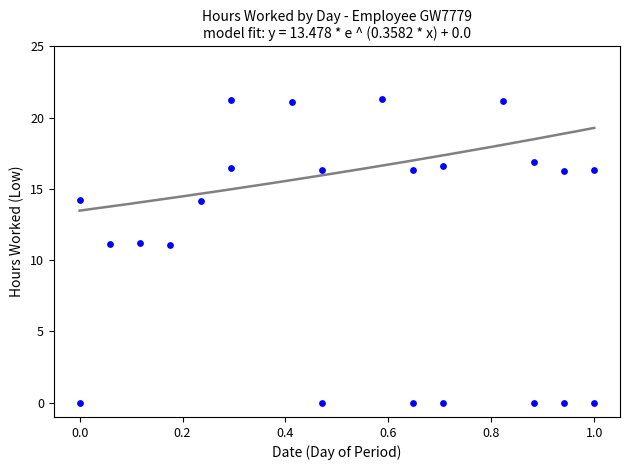

What is the range of X values (max minus min)?

1.0